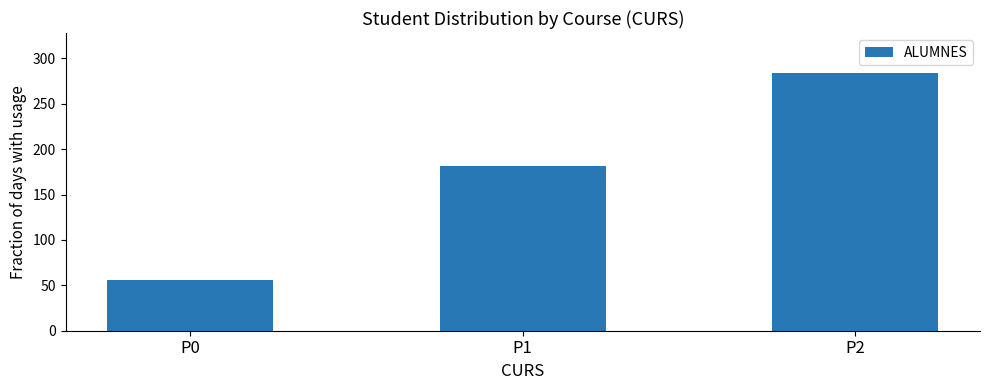

What is the sum of the values at P1 and P0?

237